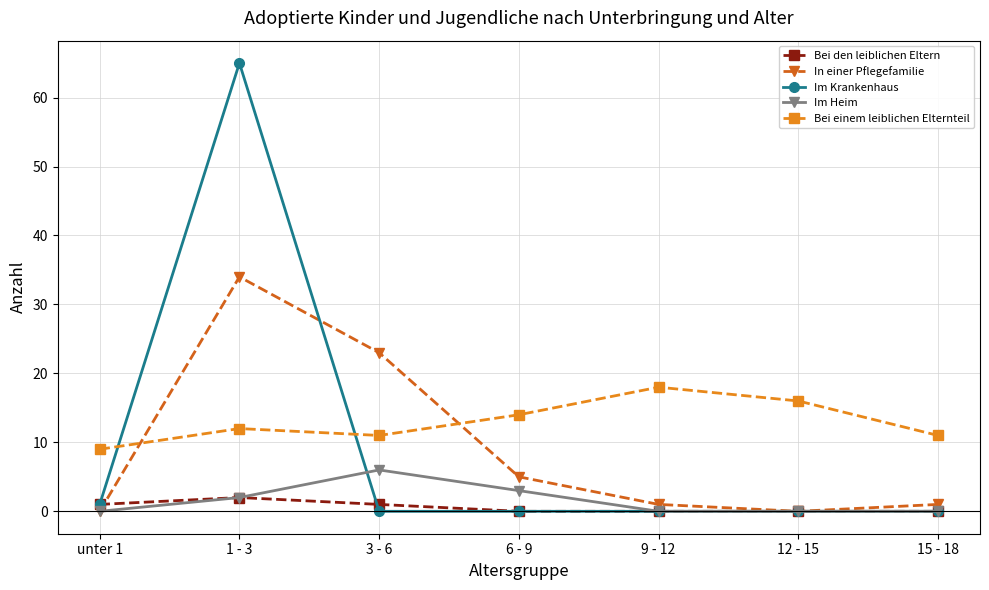

What is the total value across all series at 12 - 15?

16